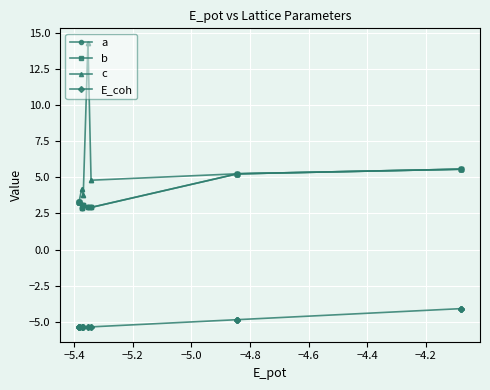

Which series has the largest total across all categories?

c